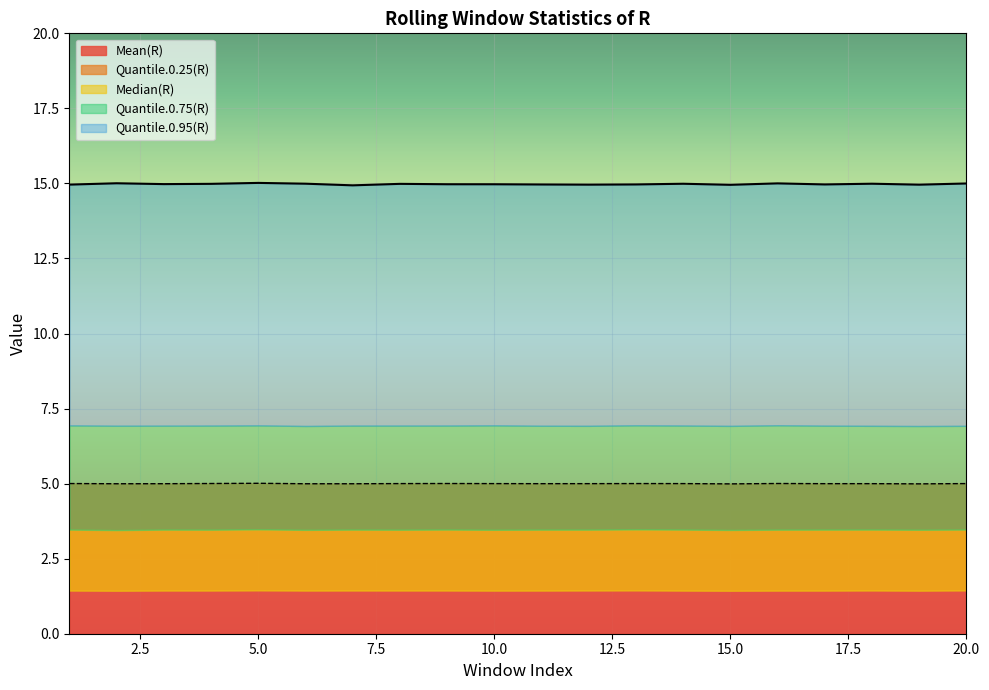

List the series in order of their peak value, highest first.

Quantile.0.95(R), Quantile.0.75(R), Mean(R), Median(R), Quantile.0.25(R)